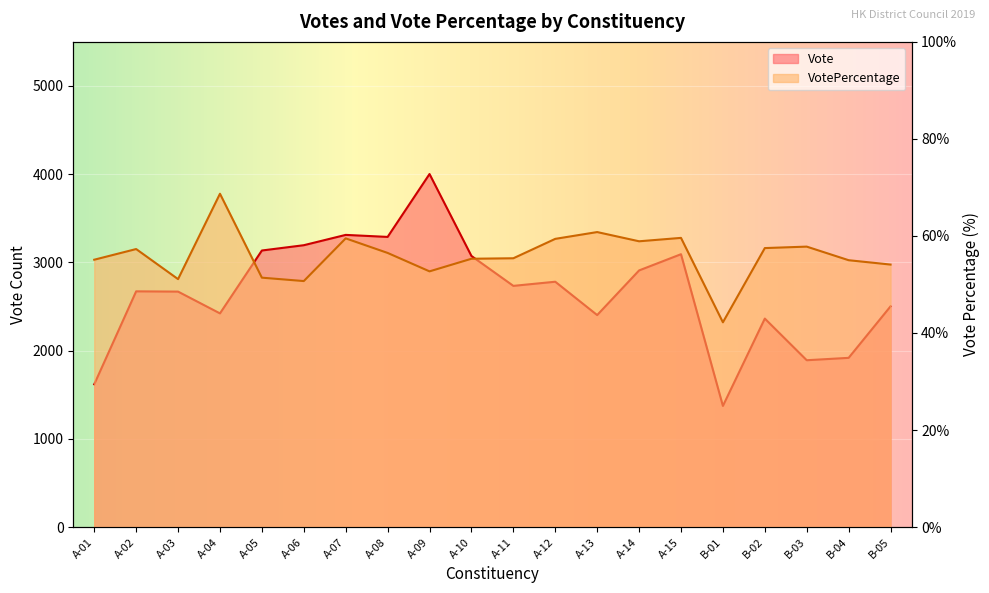

Between A-08 and A-15, which is larger?

A-08